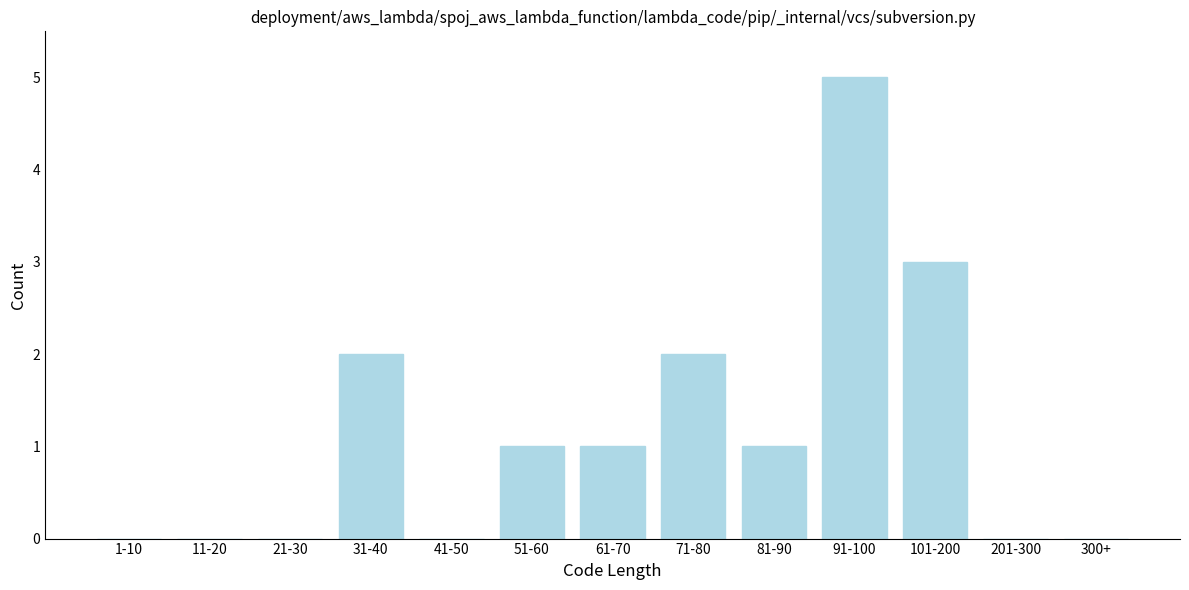

Reading left to right, extract all data points from this chart.

1-10=0	11-20=0	21-30=0	31-40=2	41-50=0	51-60=1	61-70=1	71-80=2	81-90=1	91-100=5	101-200=3	201-300=0	300+=0